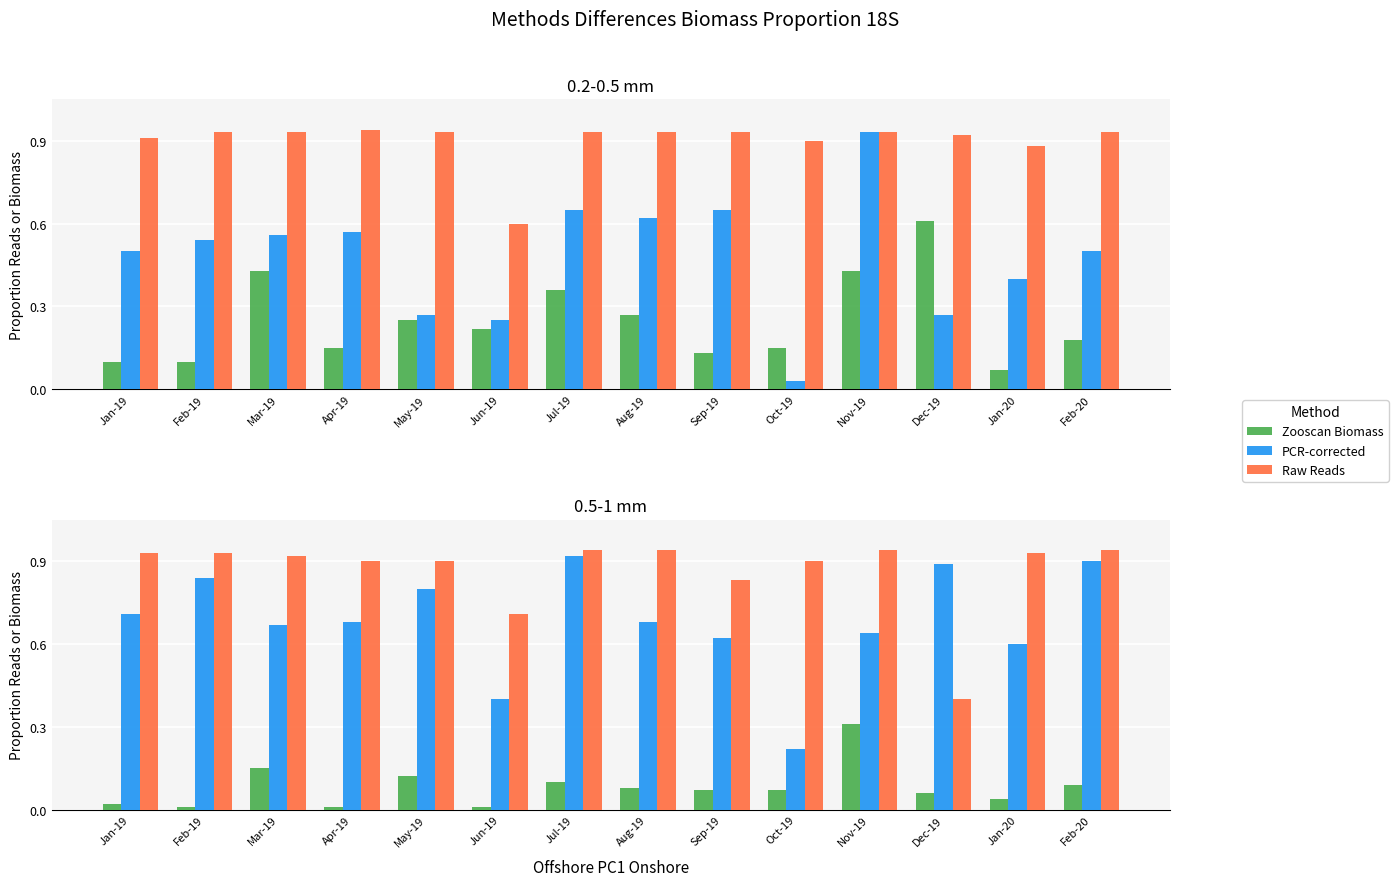

Rank the categories by Zooscan Biomass value from highest to lowest.

Nov-19, Mar-19, May-19, Jul-19, Feb-20, Aug-19, Sep-19, Oct-19, Dec-19, Jan-20, Jan-19, Feb-19, Apr-19, Jun-19